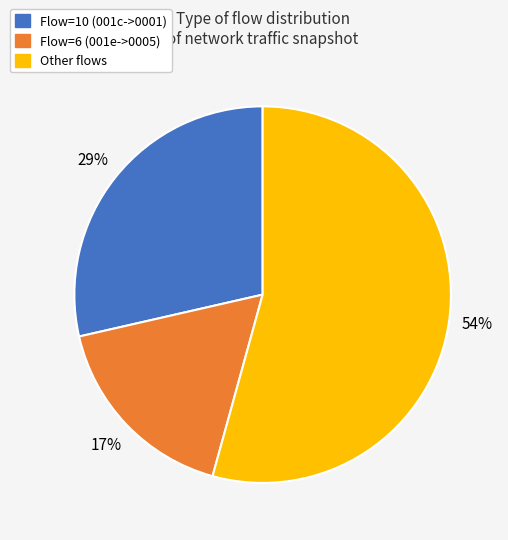

Is there any slice that represents more than half of the pie?

Yes